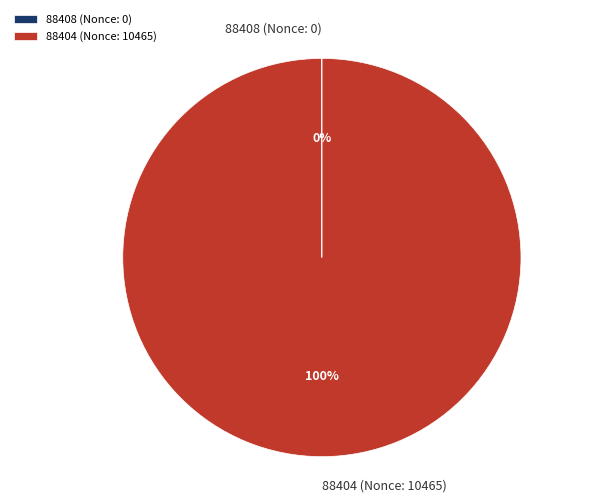

What percentage is the 88404 (Nonce: 10465) slice, to the nearest percent?

100%